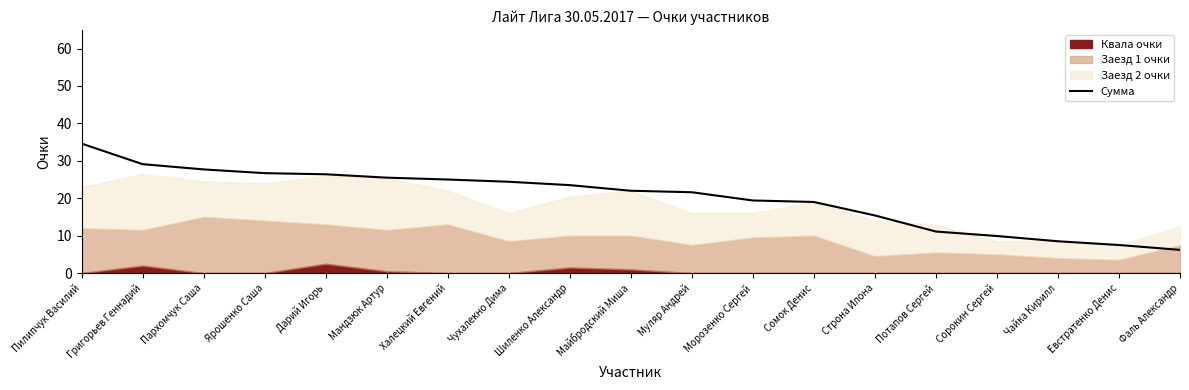

What is the difference between the maximum and minimum values?

28.4